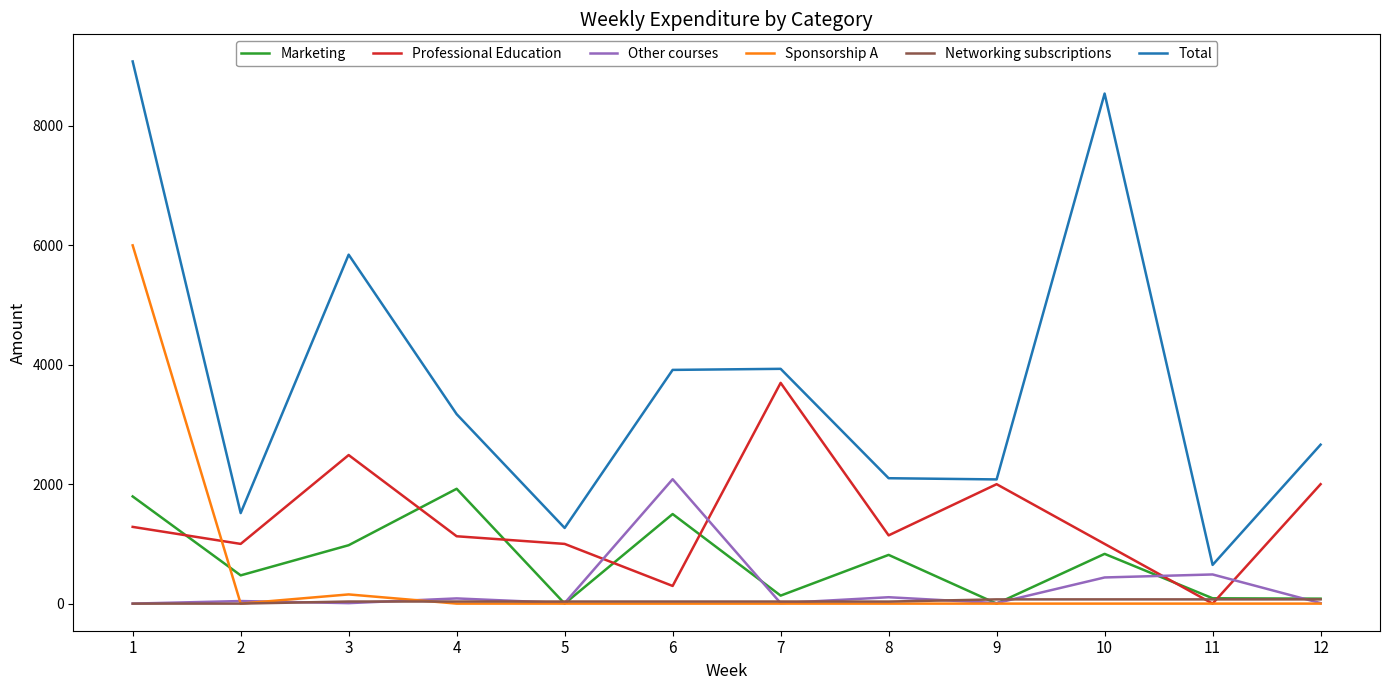

How many lines are shown in the chart?

6